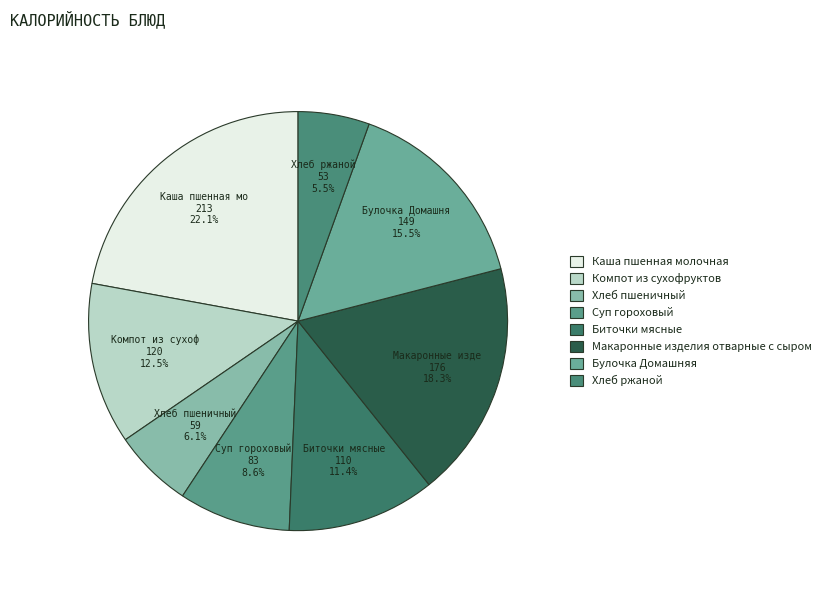

How many segments does this pie chart have?

8